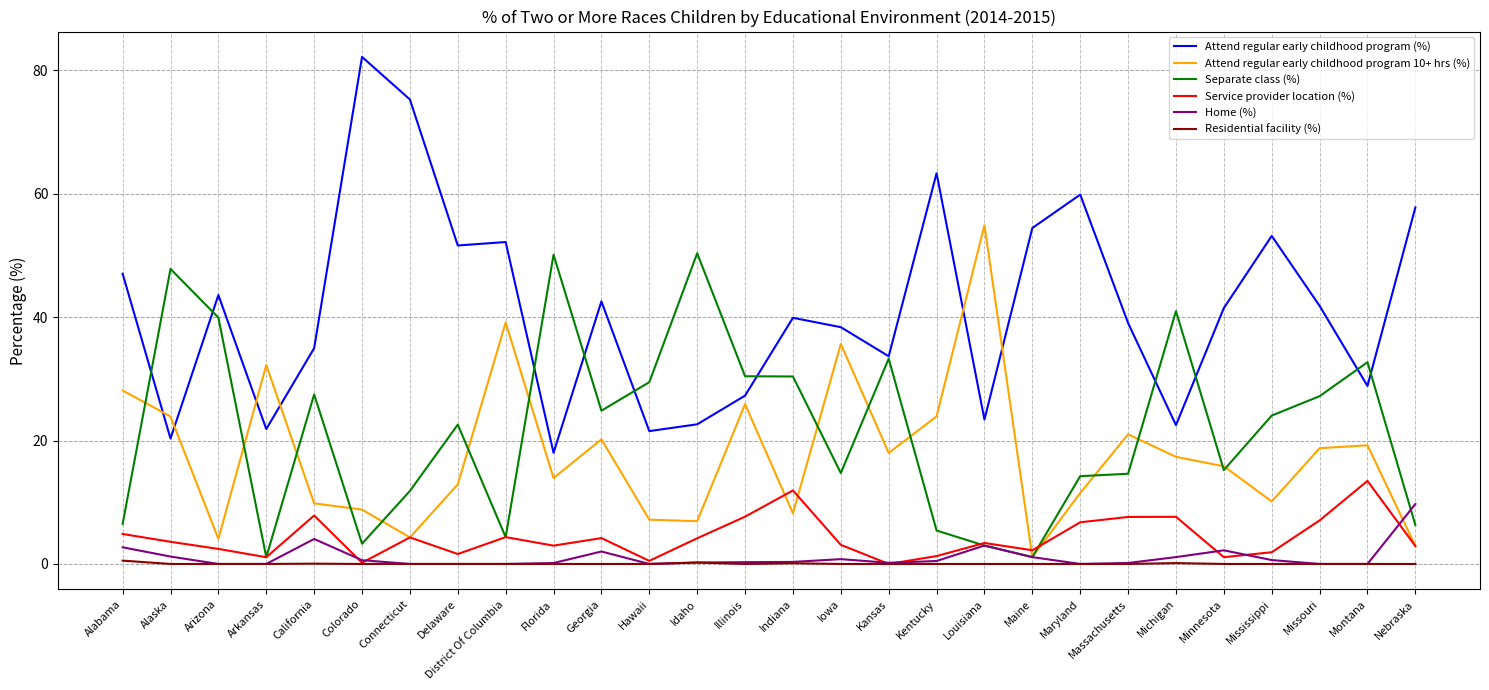

At how many categories does at least one series exceed 37?

22